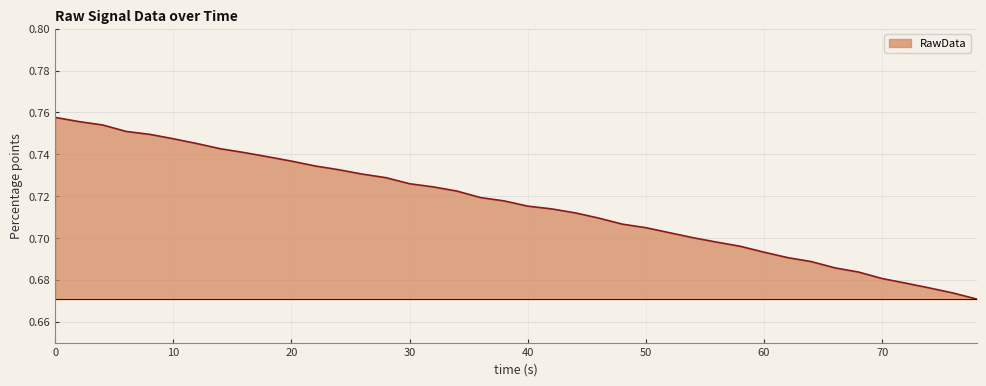

Does the chart display data point markers on the line(s)?

No